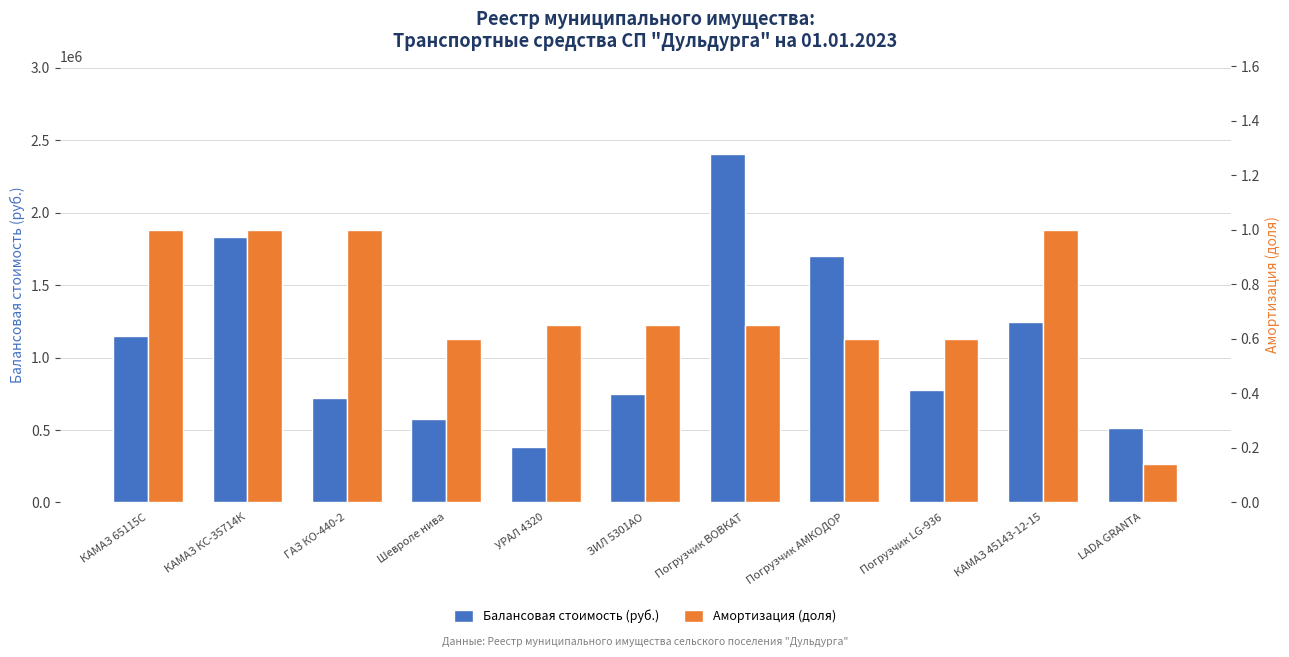

How many data points does each series have?

11